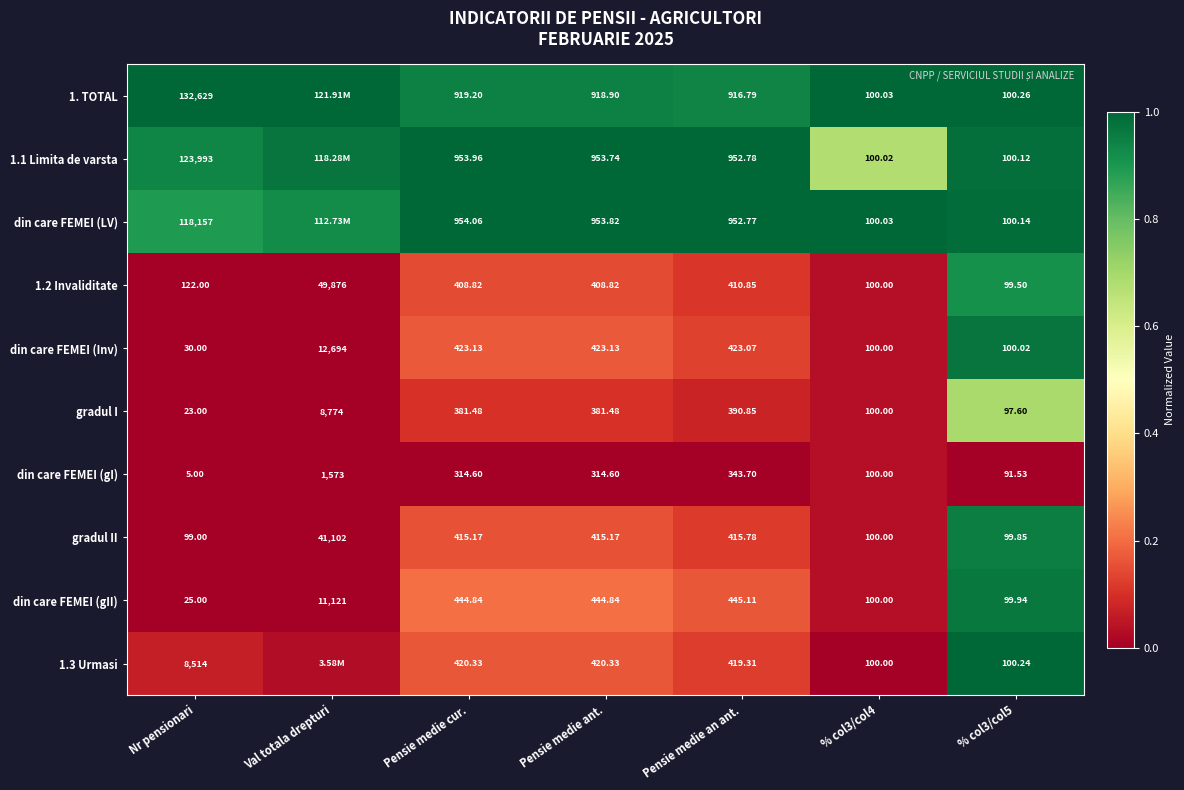

At how many categories does at least one series exceed 0?

7